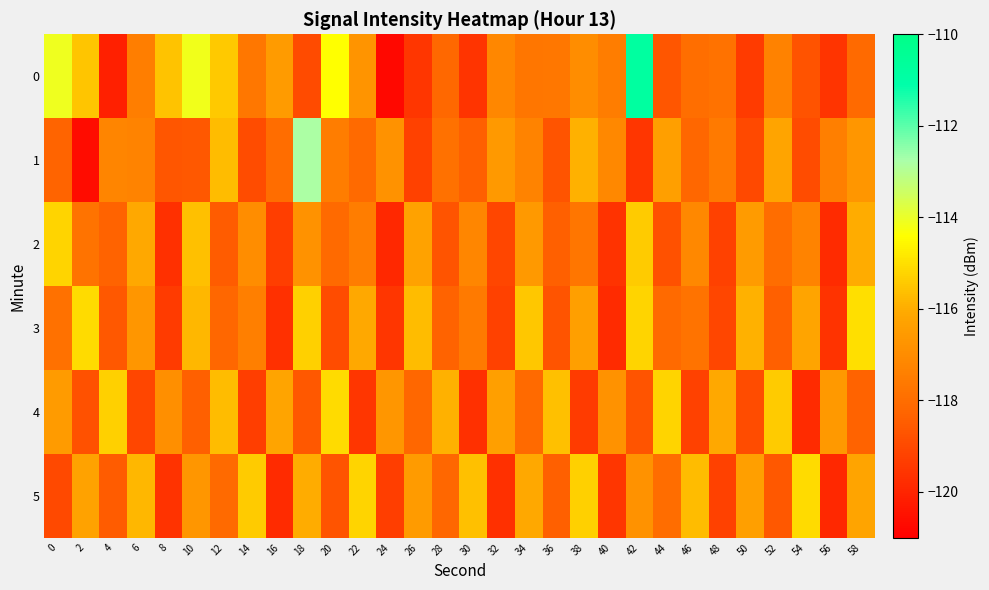

Rank the series by their maximum value, from highest to lowest.

0, 1, 3, 4, 5, 2